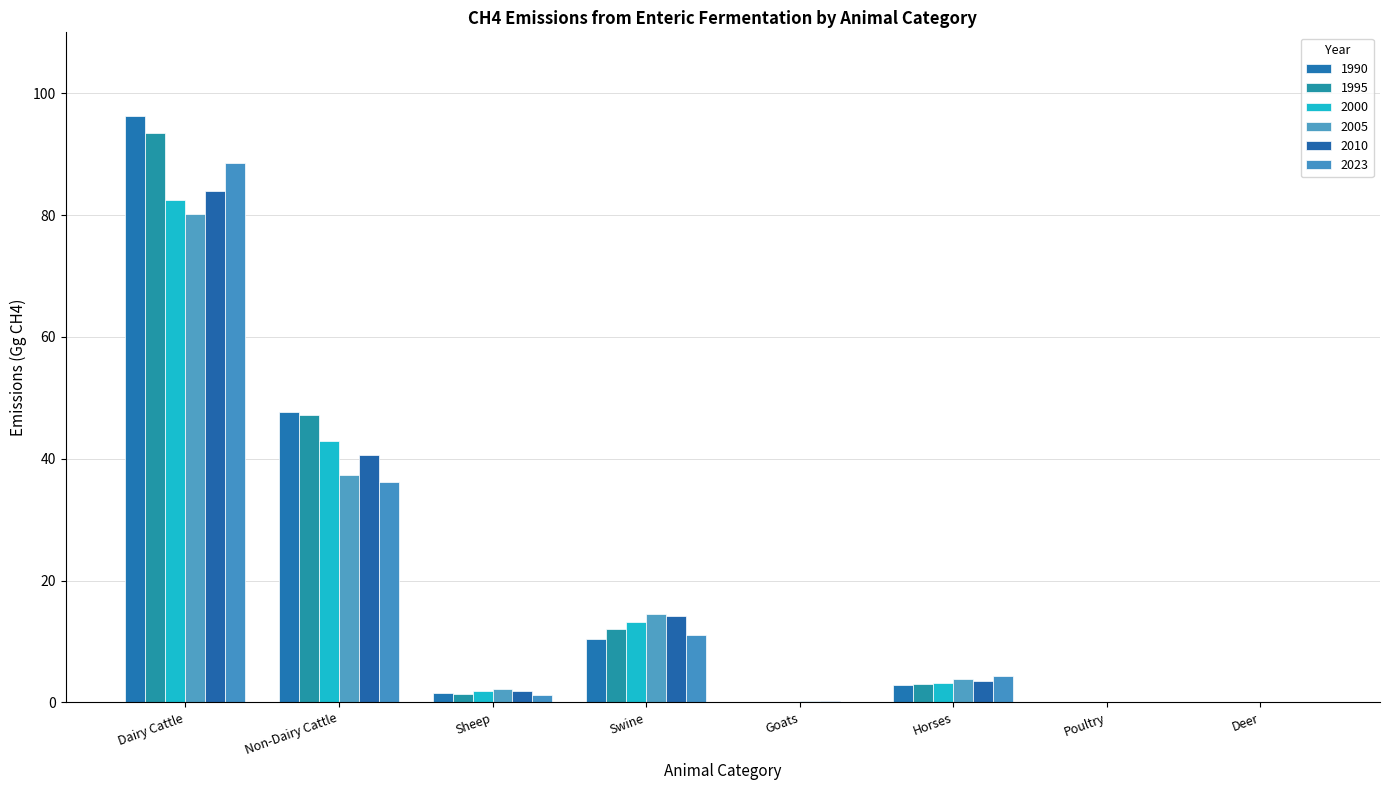

The value of 2023 at Dairy Cattle is 44.2. True or false?

False